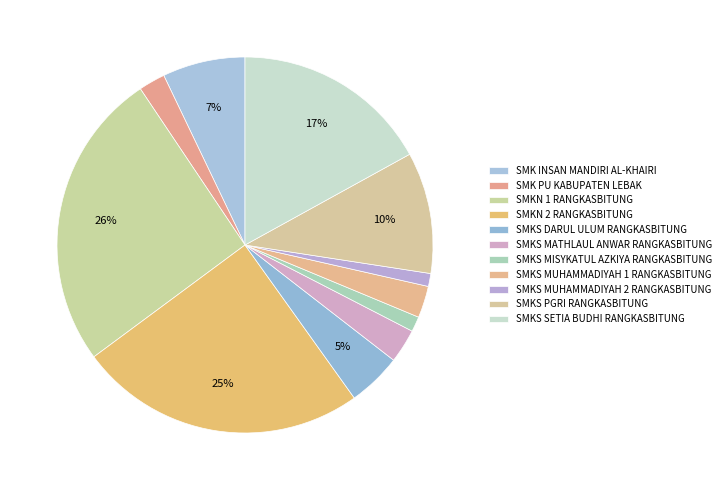

Is there any slice that represents more than half of the pie?

No